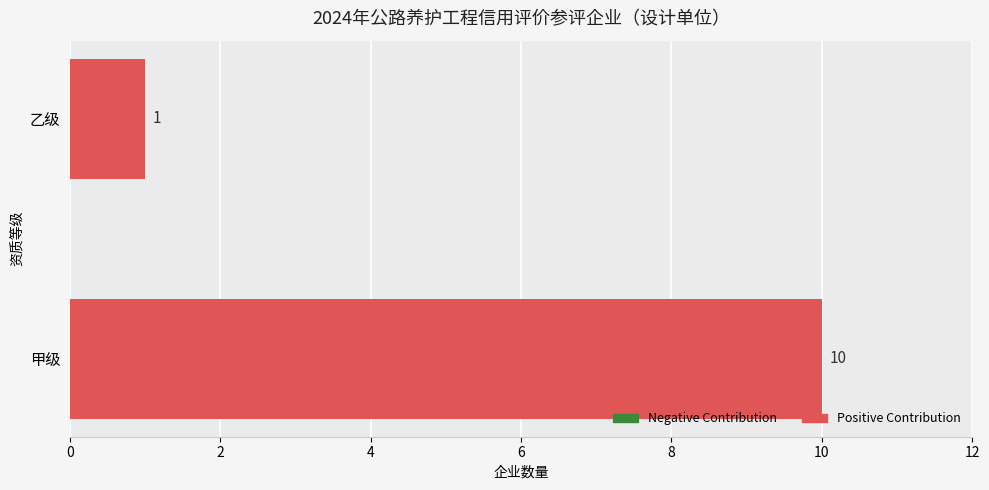

True or false: the data shows 10 at 甲级.

True